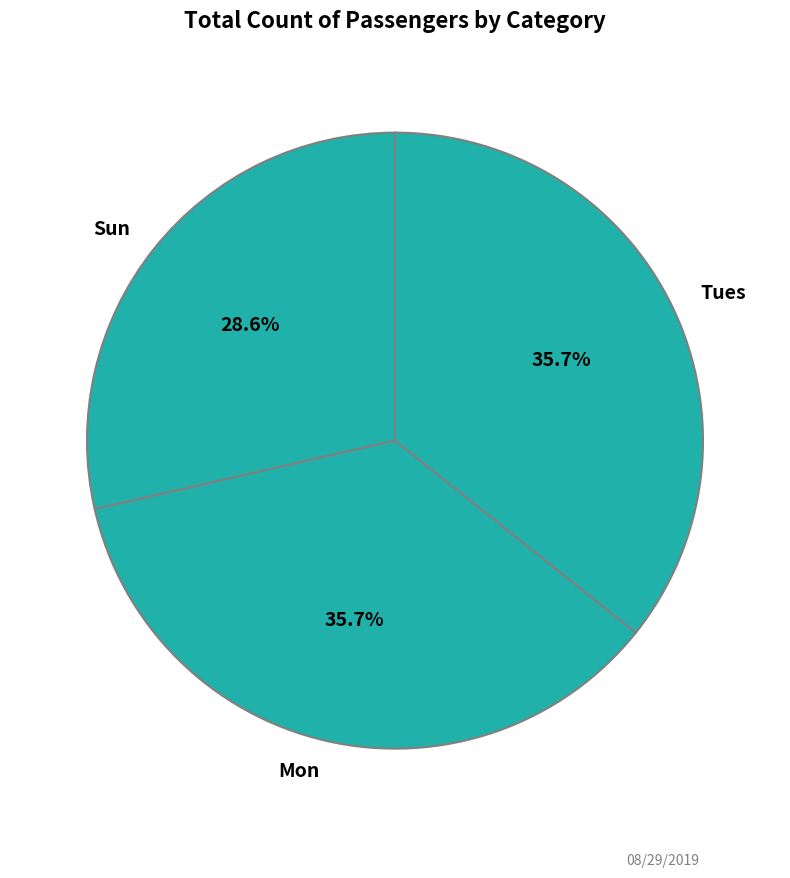

Which category has the smallest portion of the pie?

Sun